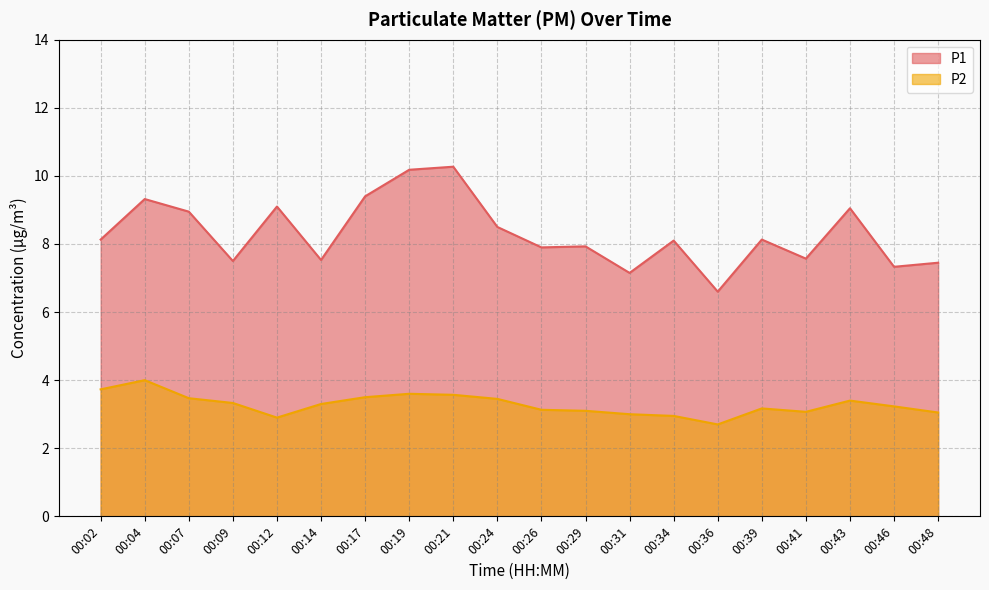

True or false: P2 has more than 1 interior local peaks.

True